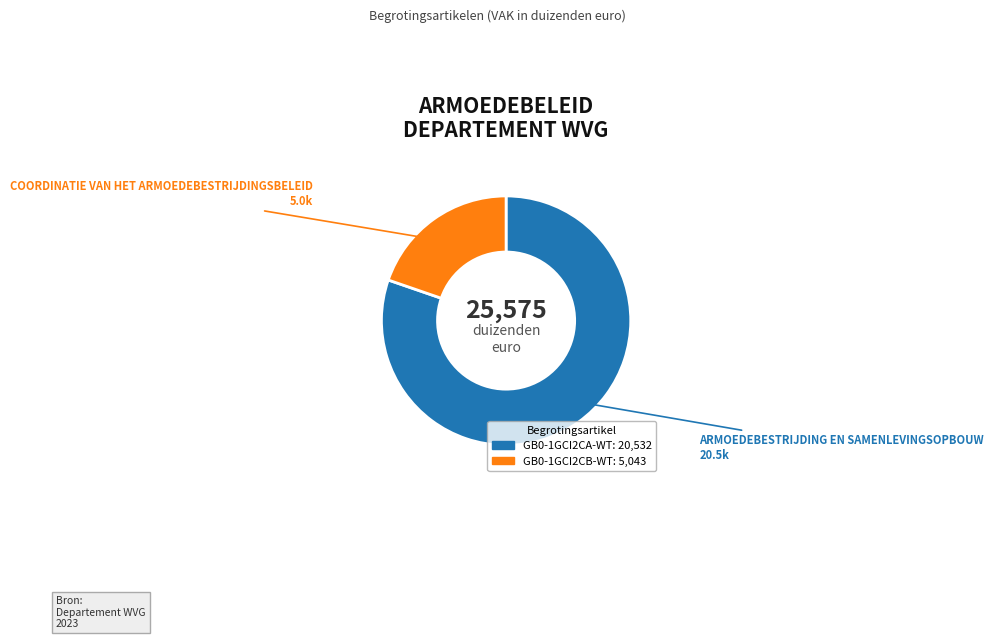

Between GB0-1GCI2CB-WT and GB0-1GCI2CA-WT, which is larger?

GB0-1GCI2CA-WT